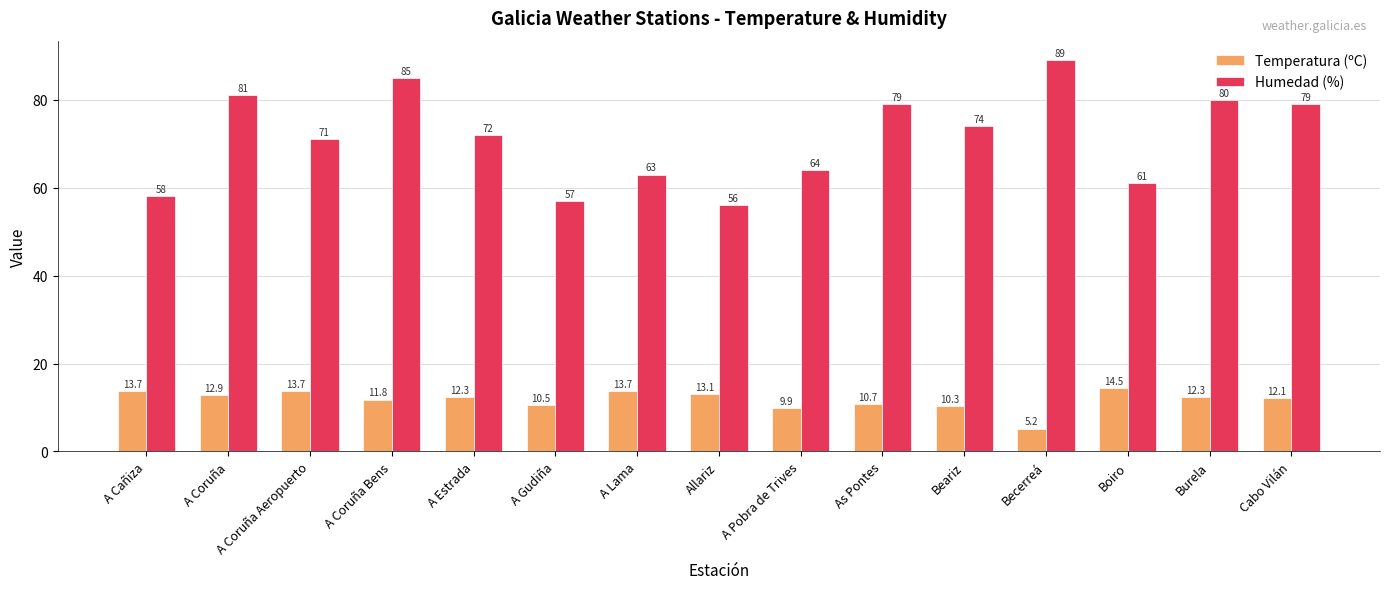

At which category does the chart reach its peak across all series?

Becerreá